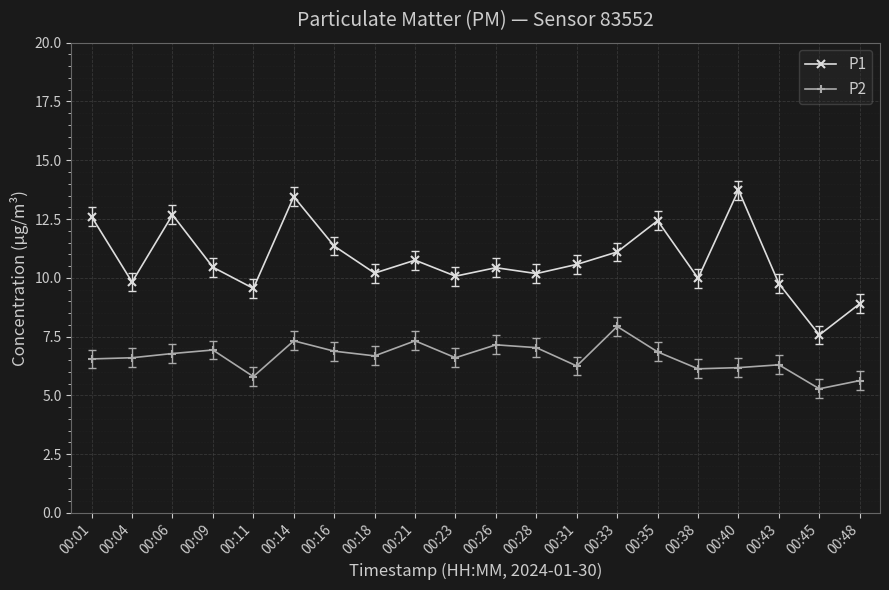

Count the number of categories in the chart.

20